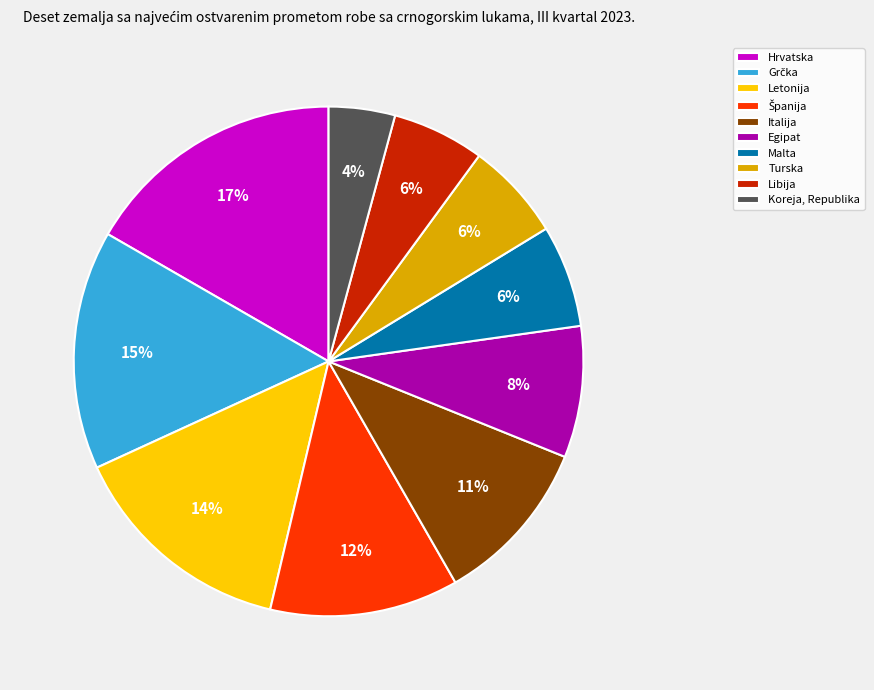

Between Libija and Hrvatska, which is larger?

Hrvatska